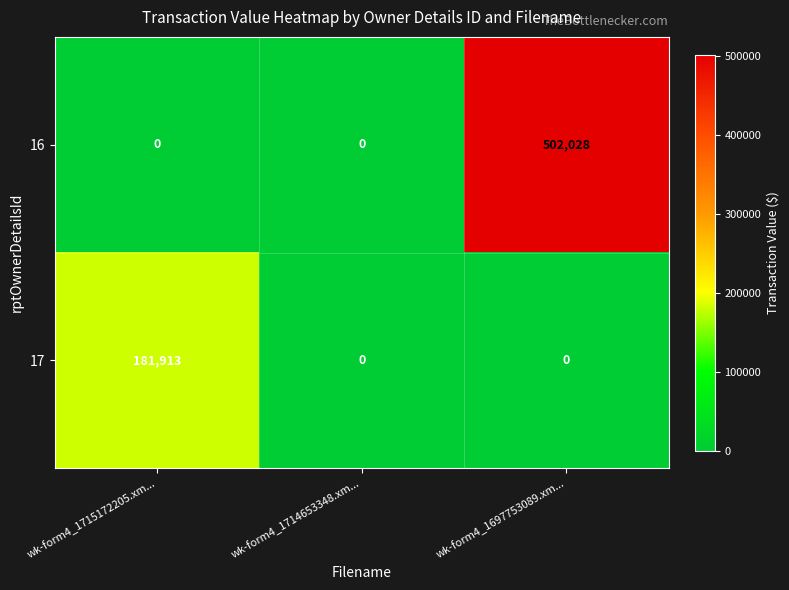

What is the sum of all 17 values?

181913